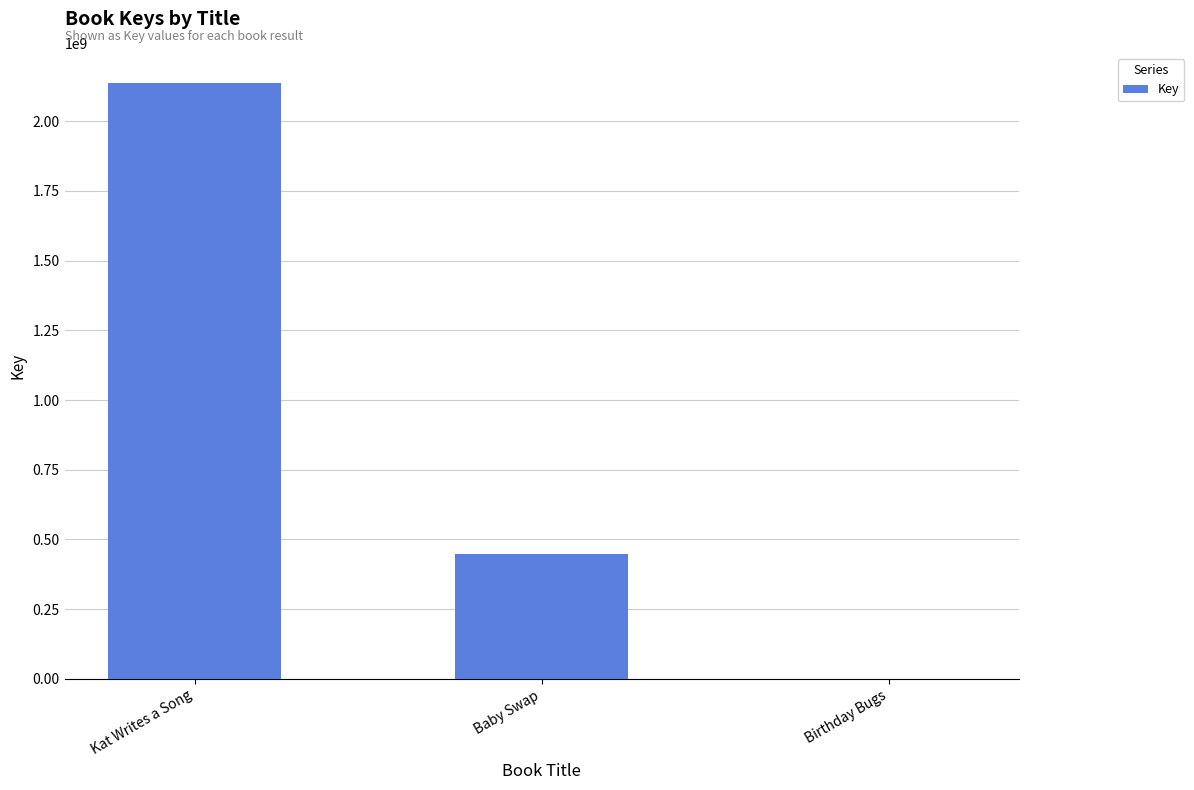

What is the maximum value shown in the chart?

2138564243